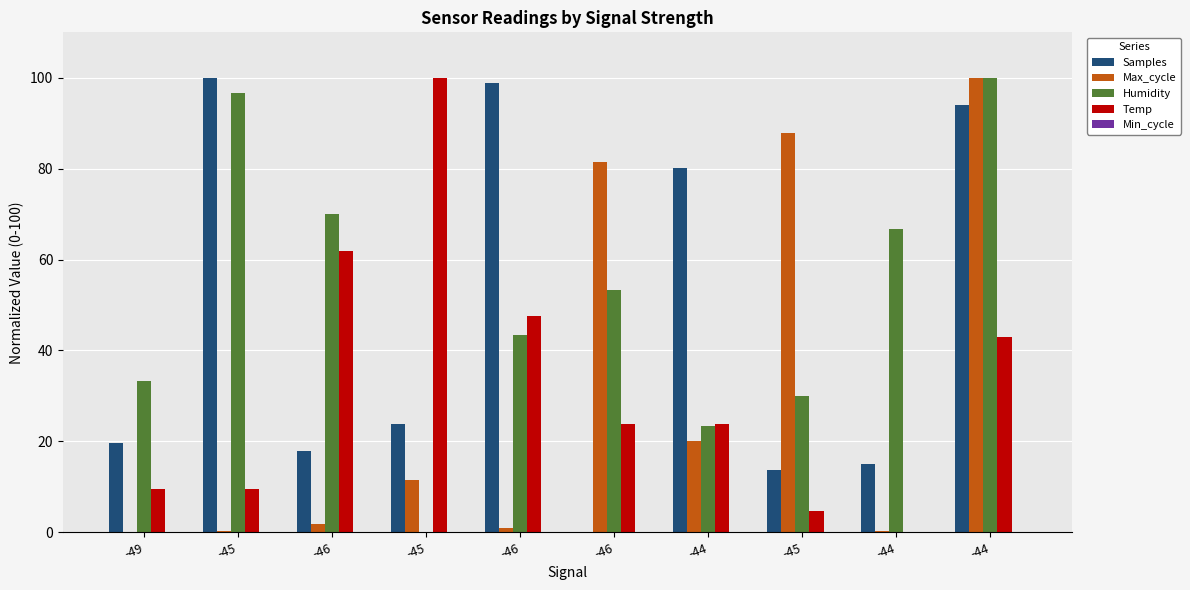

Are the bars grouped side by side (vs. stacked)?

Yes